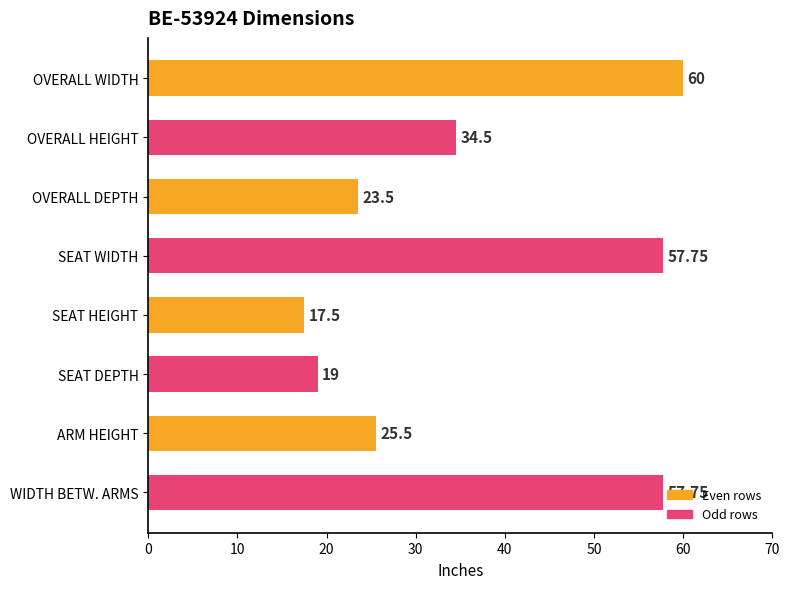

What is the greatest value displayed?

60.0